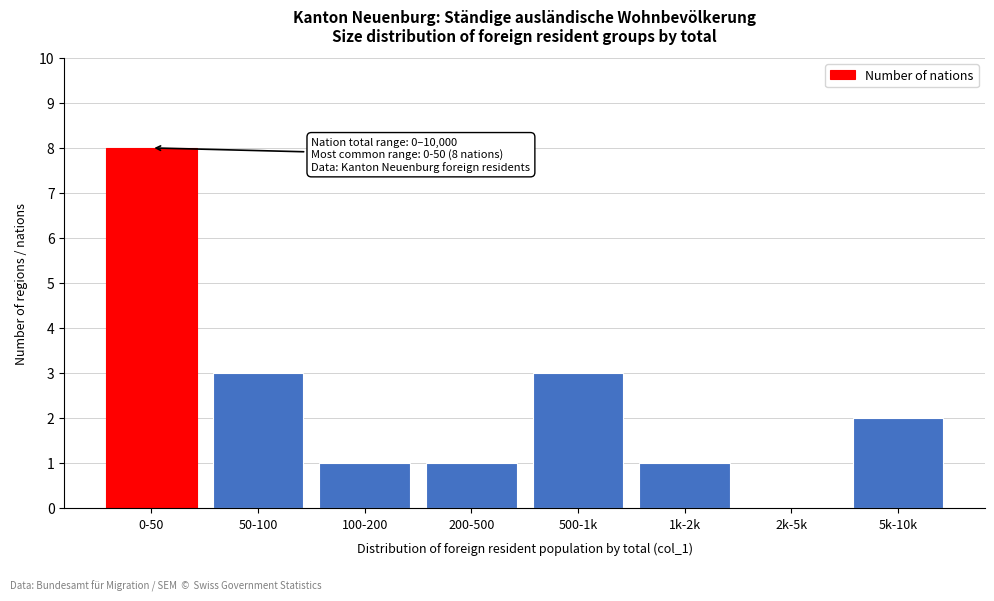

Reading right to left, transcribe all the data shown in this chart.

5k-10k=2	2k-5k=0	1k-2k=1	500-1k=3	200-500=1	100-200=1	50-100=3	0-50=8